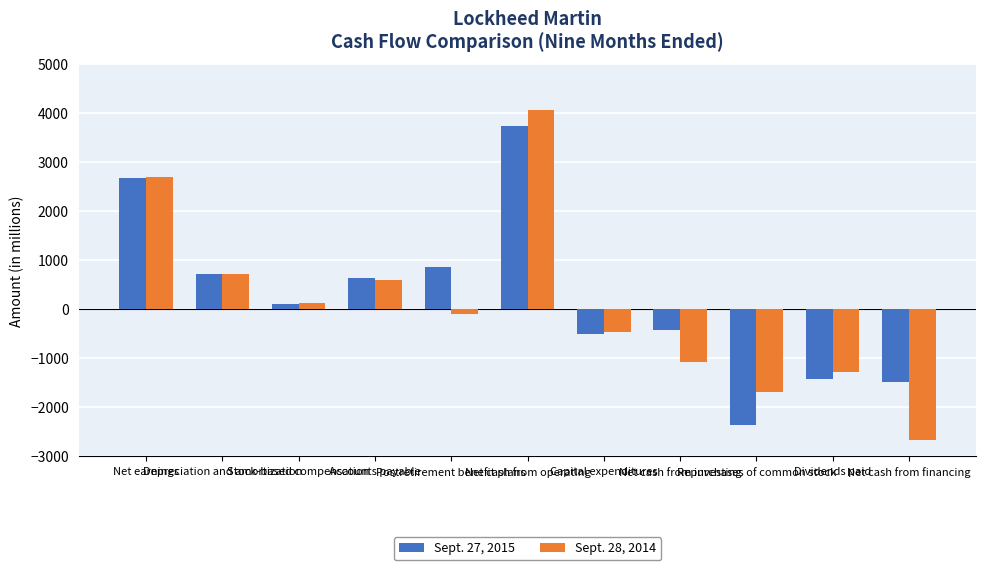

List the series in order of their peak value, lowest first.

Sept. 27, 2015, Sept. 28, 2014